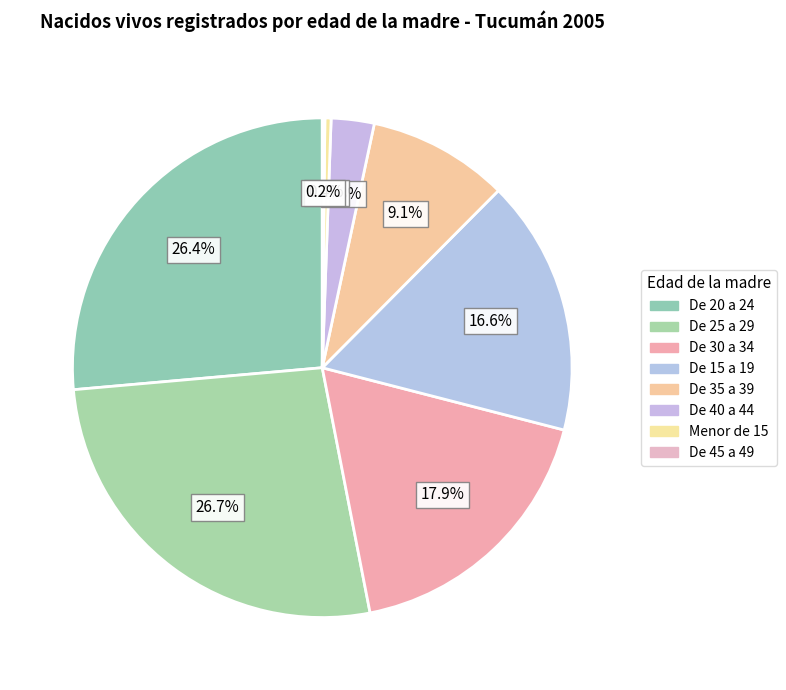

To the nearest percent, what is the average slice percentage?

12%